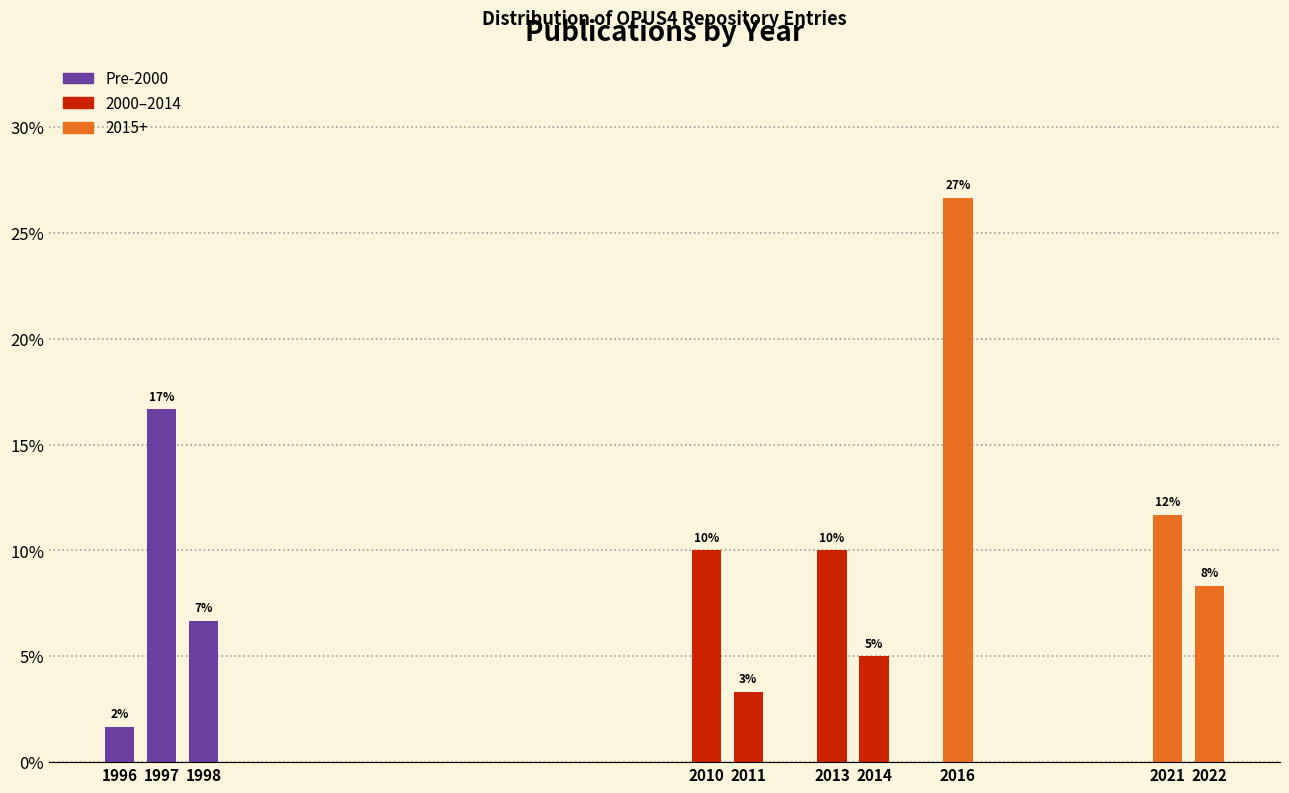

How many bars are there in total?

10